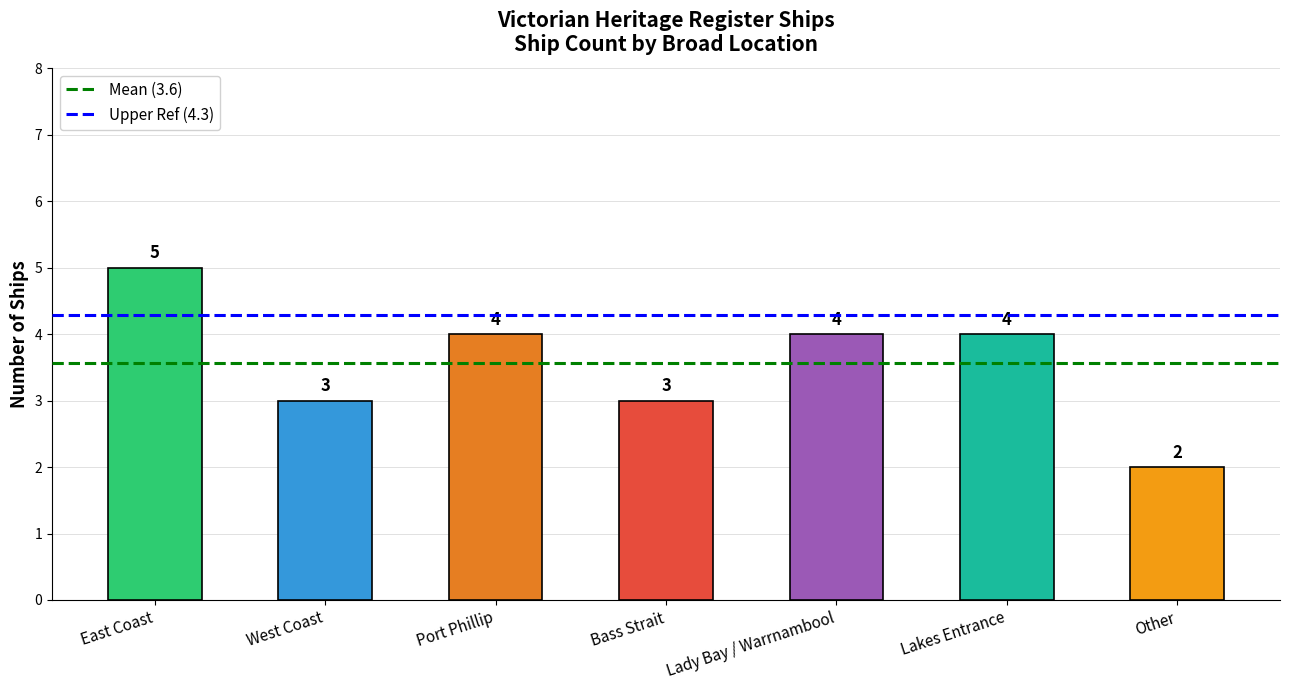

What is the change in value from East Coast to Lakes Entrance?

-1